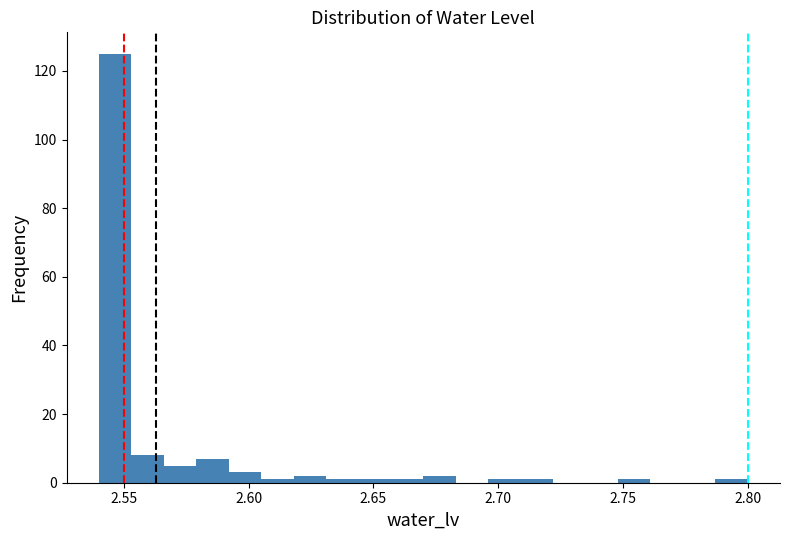

Read against the x-axis, roughly where is the centre of the tallest bar?

2.545